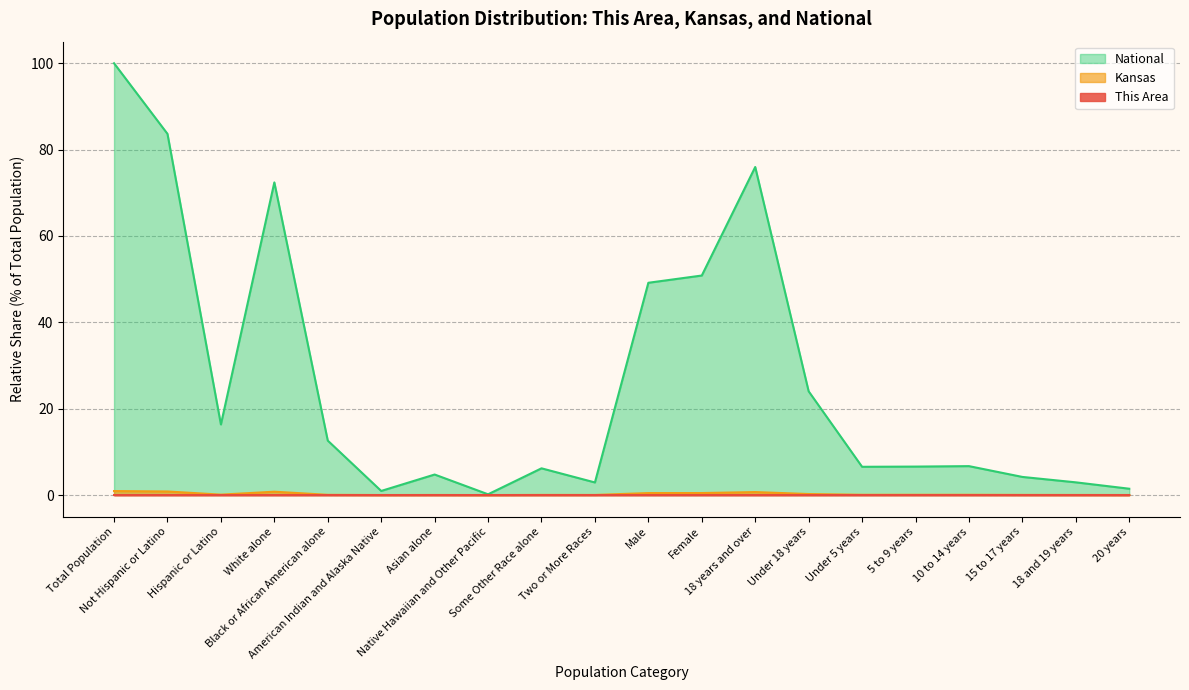

Reading left to right, what are all the values shown in this chart?

This Area: 0.0	0.0	0.0	0.0	0.0	0.0	0.0	0.0	0.0	0.0	0.0	0.0	0.0	0.0	0.0	0.0	0.0	0.0	0.0	0.0
Kansas: 0.9	0.8	0.1	0.8	0.1	0.0	0.0	0.0	0.0	0.0	0.5	0.5	0.7	0.2	0.1	0.1	0.1	0.0	0.0	0.0
National: 100.0	83.7	16.3	72.4	12.6	0.9	4.8	0.2	6.2	2.9	49.2	50.8	76.0	24.0	6.5	6.6	6.7	4.2	2.9	1.5